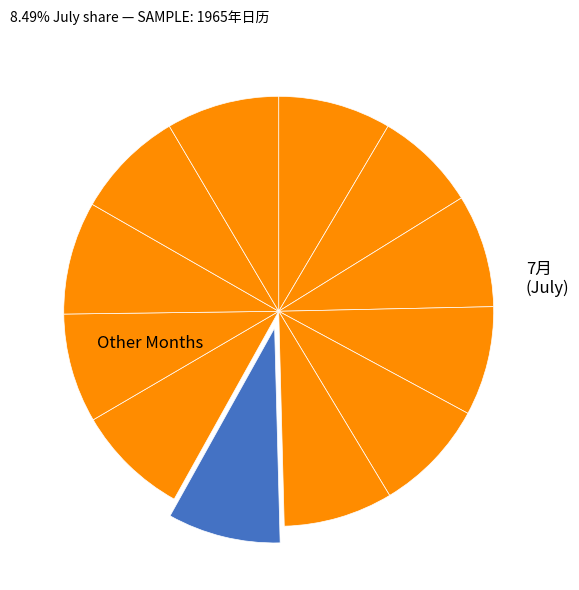

How many slices are in this pie chart?

12